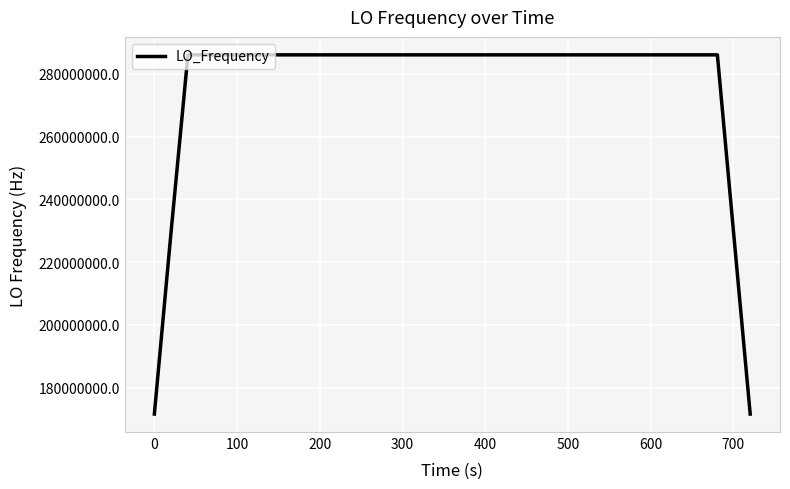

What is the difference between the maximum and minimum values?

114418802.3